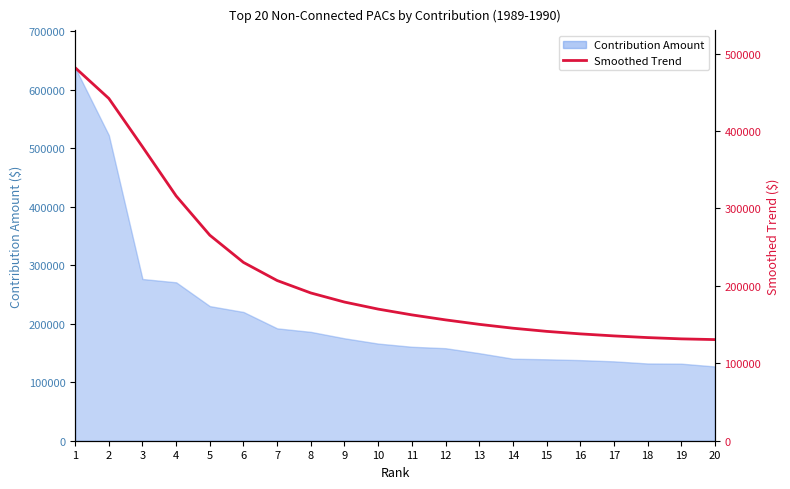

Approximately how many times larger is the value at 2 compared to 13?

2.9